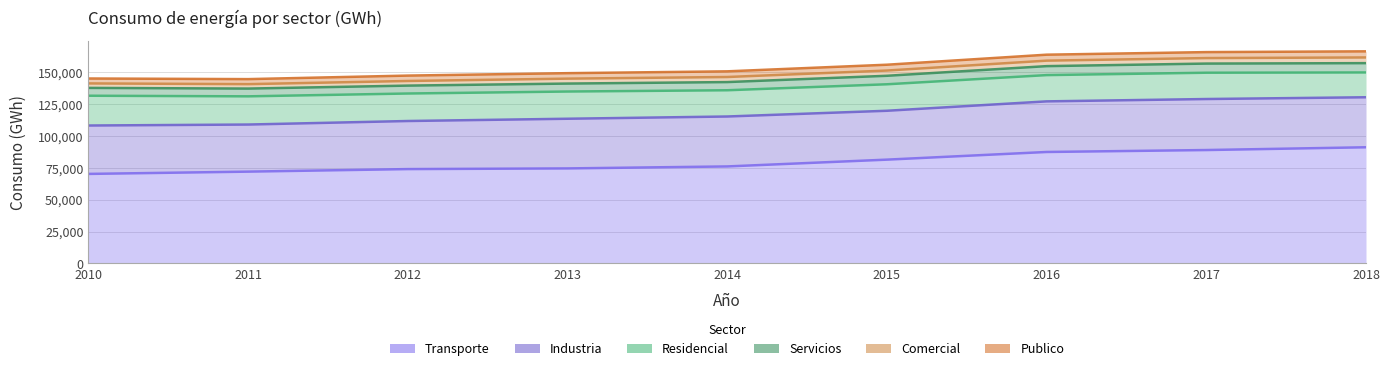

True or false: Publico has more than 0 points higher than both neighbors.

False